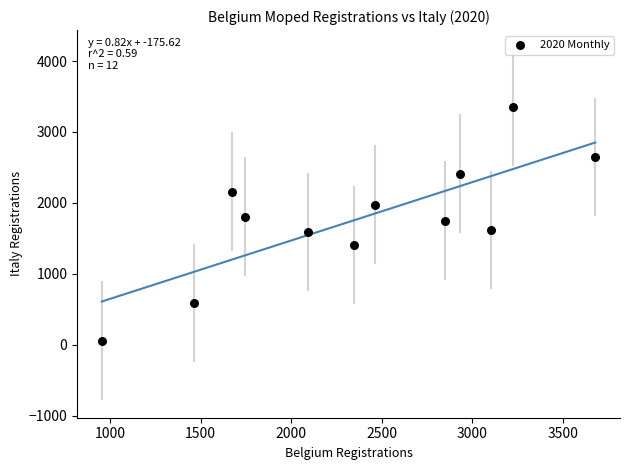

What is the average X value?

2378